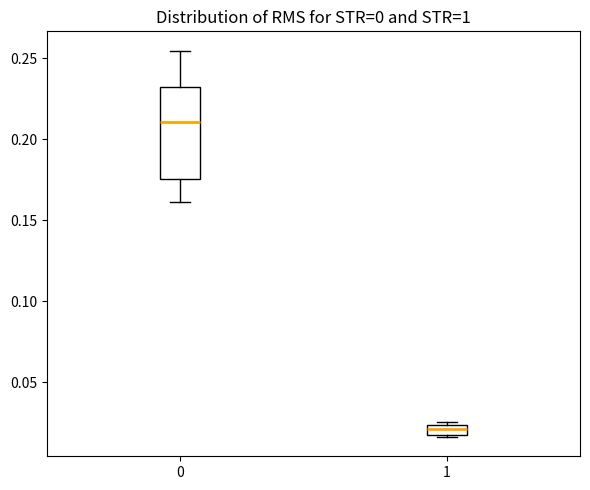

Comparing the boxes themselves (not the whiskers), which one is the tallest?

0